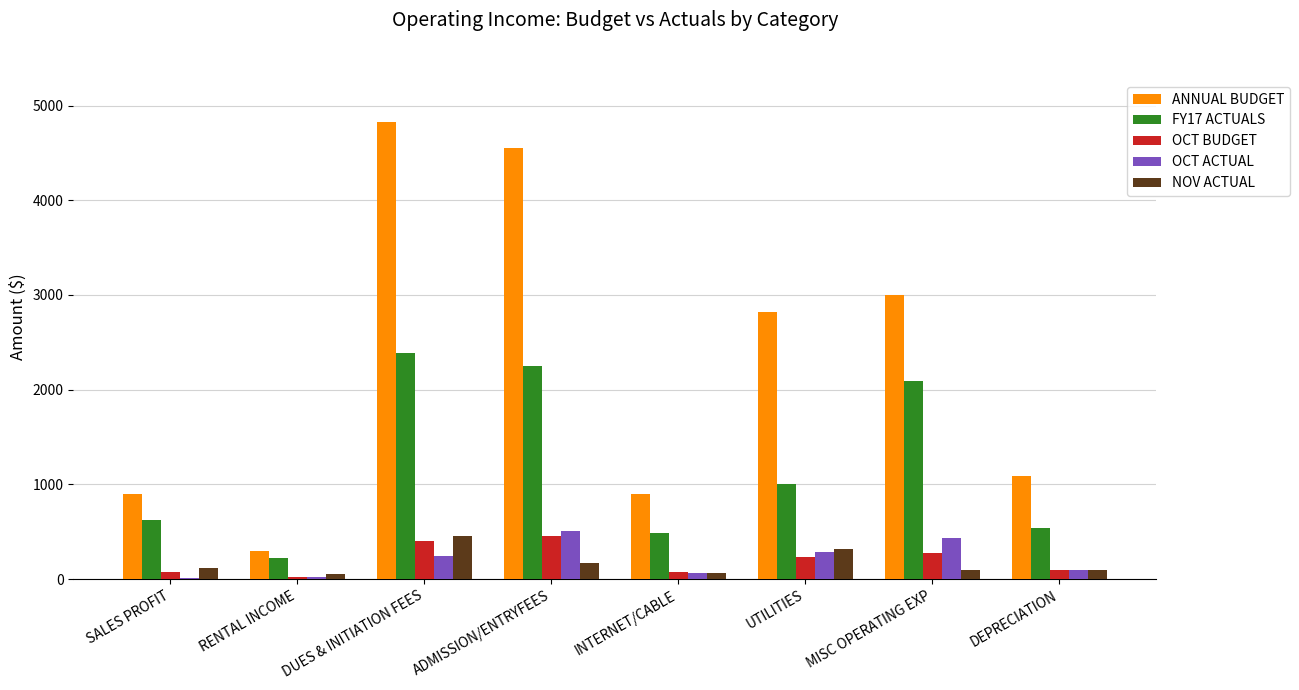

At which label does NOV ACTUAL first exceed 118?

SALES PROFIT